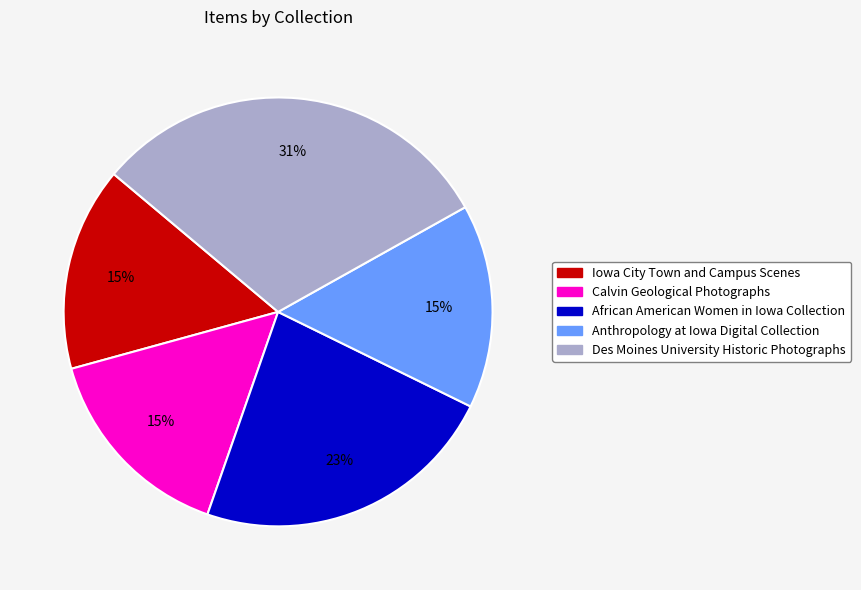

Which slice is the largest?

Des Moines University Historic Photographs